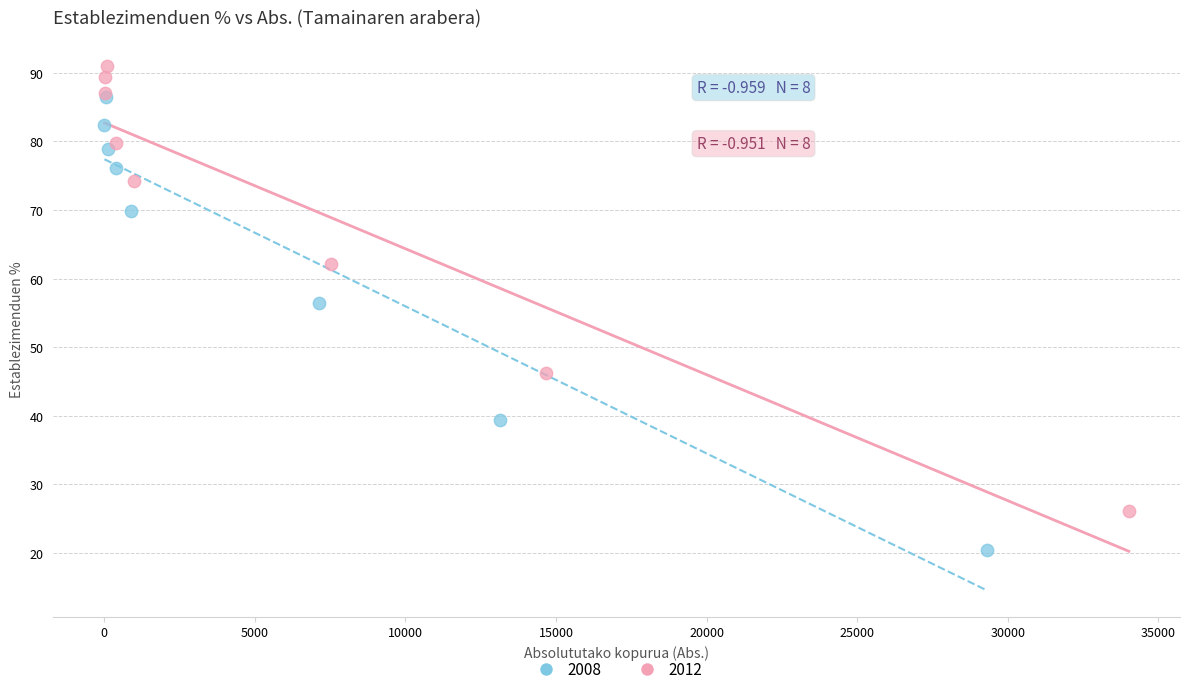

What are all the series names shown in the legend?

2008, 2012